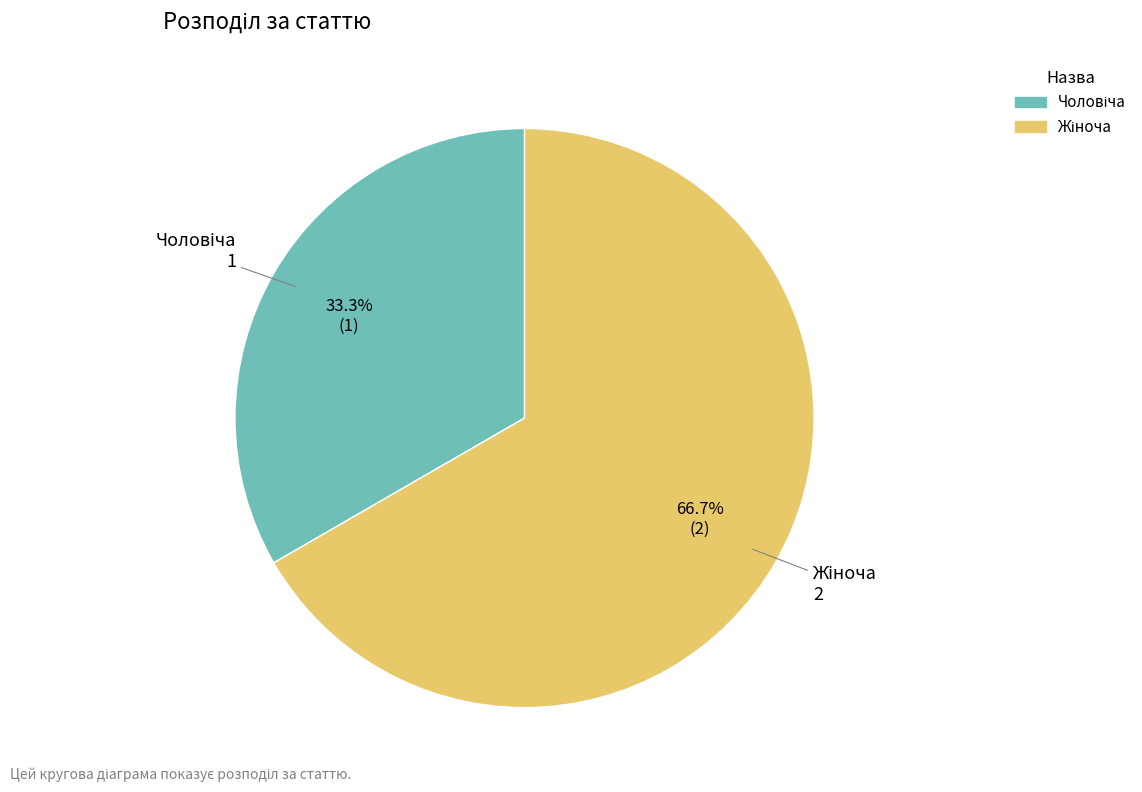

Is there any slice that represents more than half of the pie?

Yes